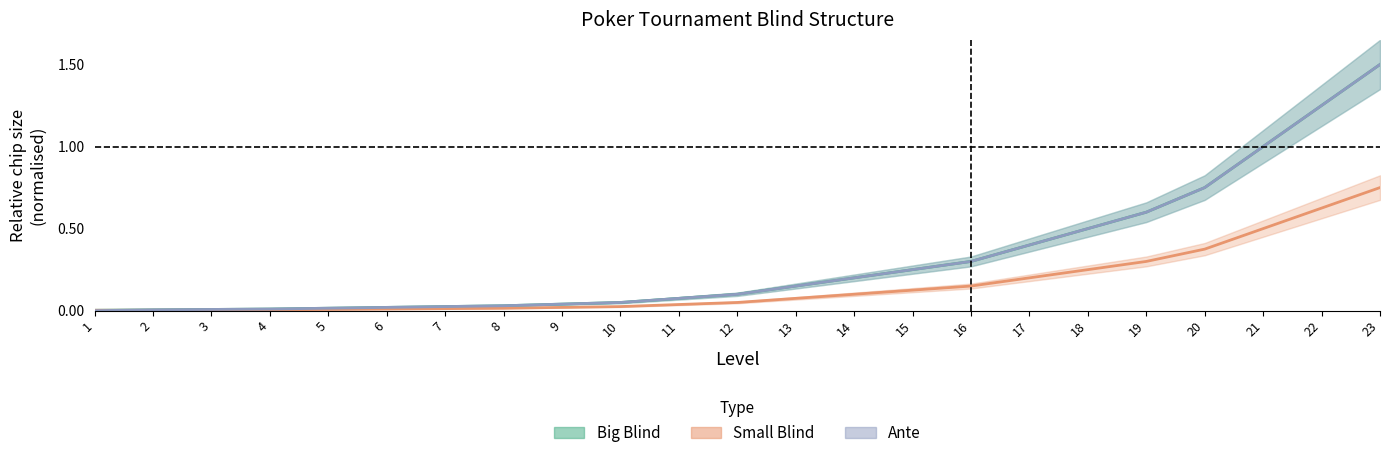

List the labels in order of Small Blind value, largest first.

23, 22, 21, 20, 19, 18, 17, 16, 15, 14, 13, 12, 11, 10, 9, 8, 7, 6, 5, 4, 1, 2, 3